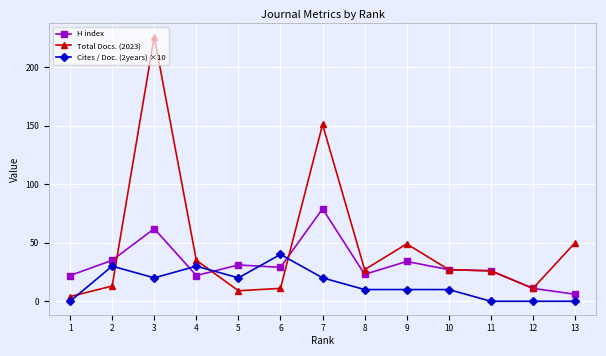

Reading left to right, transcribe all the data shown in this chart.

H index: 22	35	62	22	31	29	79	23	34	27	26	11	6
Total Docs. (2023): 4	13	226	35	9	11	151	27	49	27	26	11	50
Cites / Doc. (2years) ×10: 0	30	20	30	20	40	20	10	10	10	0	0	0